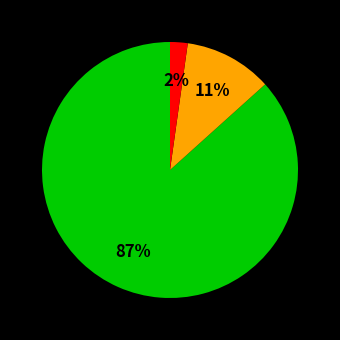

To the nearest percent, what is the average slice percentage?

33%